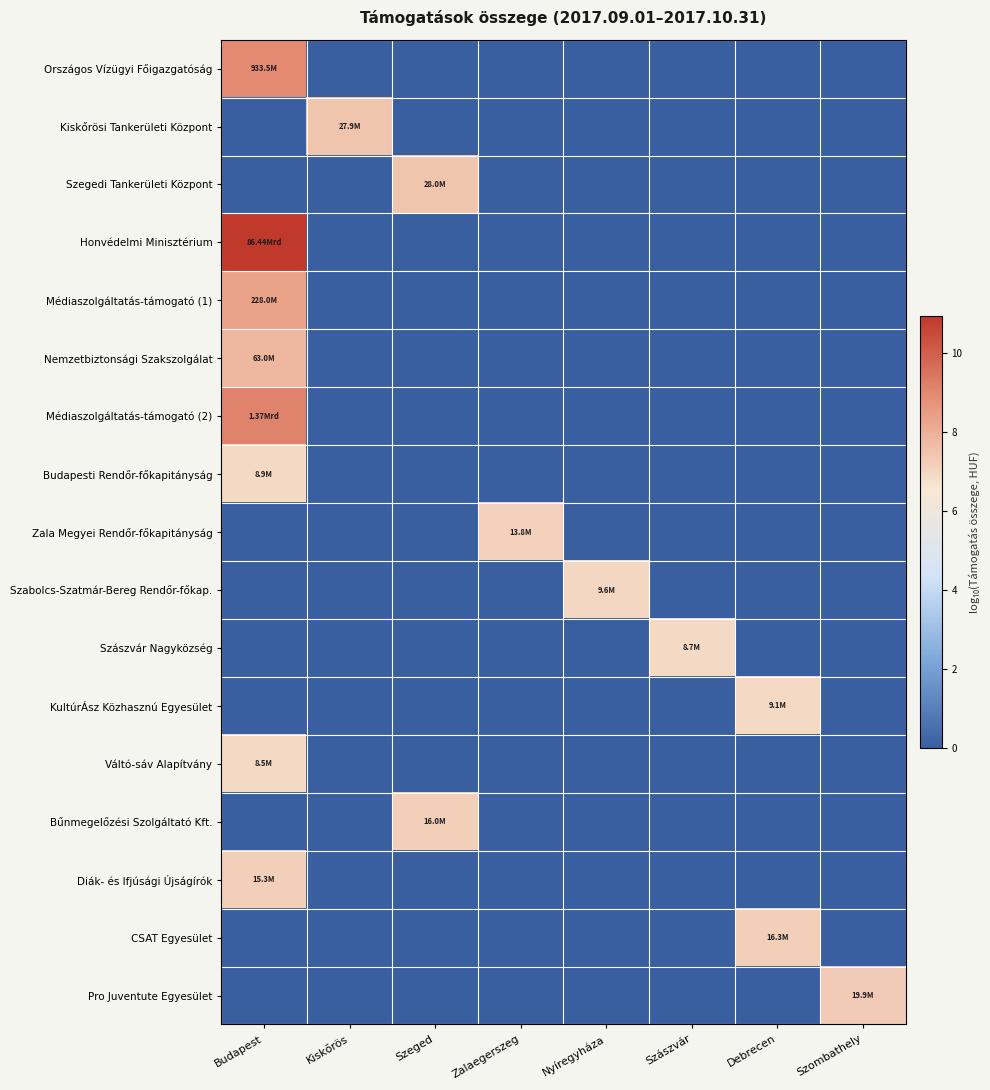

Reading left to right, extract all data points from this chart.

Országos Vízügyi Főigazgatóság: Budapest=9.0	Kiskőrös=0.0	Szeged=0.0	Zalaegerszeg=0.0	Nyíregyháza=0.0	Szászvár=0.0	Debrecen=0.0	Szombathely=0.0
Kiskőrösi Tankerületi Központ: Budapest=0.0	Kiskőrös=7.4	Szeged=0.0	Zalaegerszeg=0.0	Nyíregyháza=0.0	Szászvár=0.0	Debrecen=0.0	Szombathely=0.0
Szegedi Tankerületi Központ: Budapest=0.0	Kiskőrös=0.0	Szeged=7.4	Zalaegerszeg=0.0	Nyíregyháza=0.0	Szászvár=0.0	Debrecen=0.0	Szombathely=0.0
Honvédelmi Minisztérium: Budapest=10.9	Kiskőrös=0.0	Szeged=0.0	Zalaegerszeg=0.0	Nyíregyháza=0.0	Szászvár=0.0	Debrecen=0.0	Szombathely=0.0
Médiaszolgáltatás-támogató (1): Budapest=8.4	Kiskőrös=0.0	Szeged=0.0	Zalaegerszeg=0.0	Nyíregyháza=0.0	Szászvár=0.0	Debrecen=0.0	Szombathely=0.0
Nemzetbiztonsági Szakszolgálat: Budapest=7.8	Kiskőrös=0.0	Szeged=0.0	Zalaegerszeg=0.0	Nyíregyháza=0.0	Szászvár=0.0	Debrecen=0.0	Szombathely=0.0
Médiaszolgáltatás-támogató (2): Budapest=9.1	Kiskőrös=0.0	Szeged=0.0	Zalaegerszeg=0.0	Nyíregyháza=0.0	Szászvár=0.0	Debrecen=0.0	Szombathely=0.0
Budapesti Rendőr-főkapitányság: Budapest=6.9	Kiskőrös=0.0	Szeged=0.0	Zalaegerszeg=0.0	Nyíregyháza=0.0	Szászvár=0.0	Debrecen=0.0	Szombathely=0.0
Zala Megyei Rendőr-főkapitányság: Budapest=0.0	Kiskőrös=0.0	Szeged=0.0	Zalaegerszeg=7.1	Nyíregyháza=0.0	Szászvár=0.0	Debrecen=0.0	Szombathely=0.0
Szabolcs-Szatmár-Bereg Rendőr-főkap.: Budapest=0.0	Kiskőrös=0.0	Szeged=0.0	Zalaegerszeg=0.0	Nyíregyháza=7.0	Szászvár=0.0	Debrecen=0.0	Szombathely=0.0
Szászvár Nagyközség: Budapest=0.0	Kiskőrös=0.0	Szeged=0.0	Zalaegerszeg=0.0	Nyíregyháza=0.0	Szászvár=6.9	Debrecen=0.0	Szombathely=0.0
KultúrÁsz Közhasznú Egyesület: Budapest=0.0	Kiskőrös=0.0	Szeged=0.0	Zalaegerszeg=0.0	Nyíregyháza=0.0	Szászvár=0.0	Debrecen=7.0	Szombathely=0.0
Váltó-sáv Alapítvány: Budapest=6.9	Kiskőrös=0.0	Szeged=0.0	Zalaegerszeg=0.0	Nyíregyháza=0.0	Szászvár=0.0	Debrecen=0.0	Szombathely=0.0
Bűnmegelőzési Szolgáltató Kft.: Budapest=0.0	Kiskőrös=0.0	Szeged=7.2	Zalaegerszeg=0.0	Nyíregyháza=0.0	Szászvár=0.0	Debrecen=0.0	Szombathely=0.0
Diák- és Ifjúsági Újságírók: Budapest=7.2	Kiskőrös=0.0	Szeged=0.0	Zalaegerszeg=0.0	Nyíregyháza=0.0	Szászvár=0.0	Debrecen=0.0	Szombathely=0.0
CSAT Egyesület: Budapest=0.0	Kiskőrös=0.0	Szeged=0.0	Zalaegerszeg=0.0	Nyíregyháza=0.0	Szászvár=0.0	Debrecen=7.2	Szombathely=0.0
Pro Juventute Egyesület: Budapest=0.0	Kiskőrös=0.0	Szeged=0.0	Zalaegerszeg=0.0	Nyíregyháza=0.0	Szászvár=0.0	Debrecen=0.0	Szombathely=7.3